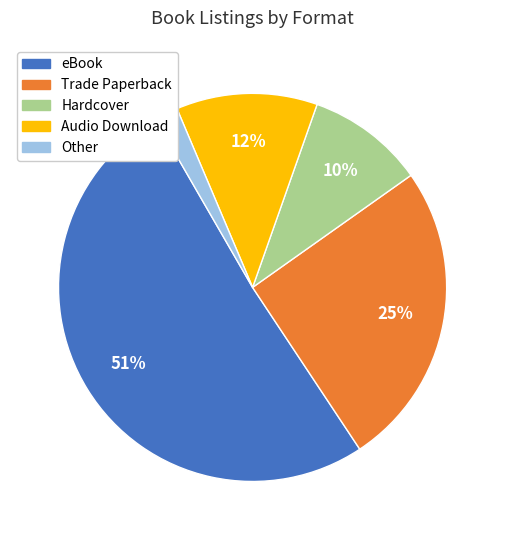

Is the sum of eBook and Audio Download greater than half?

Yes